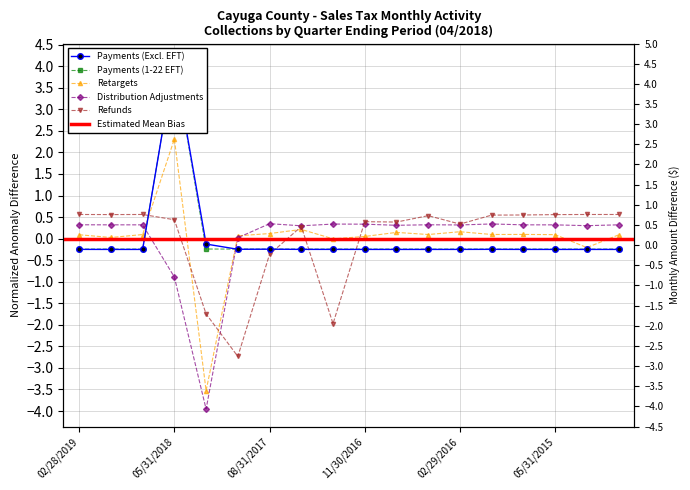

How many data points in Refunds are above 0?

14